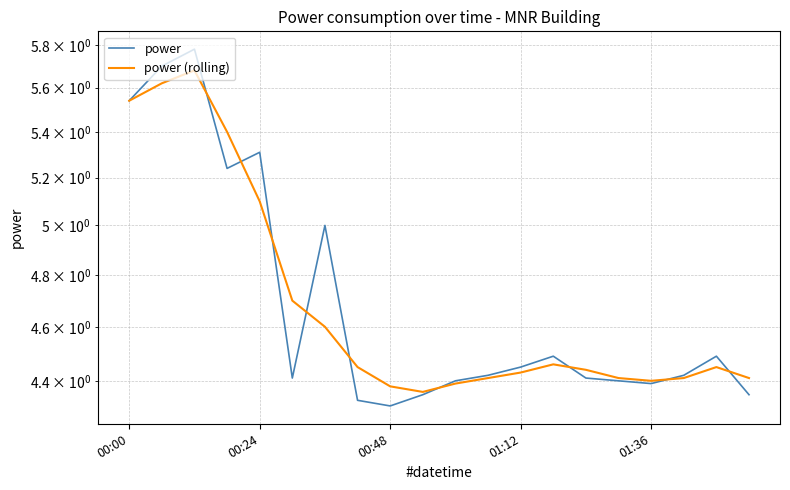

What is the minimum value for power?

4.3